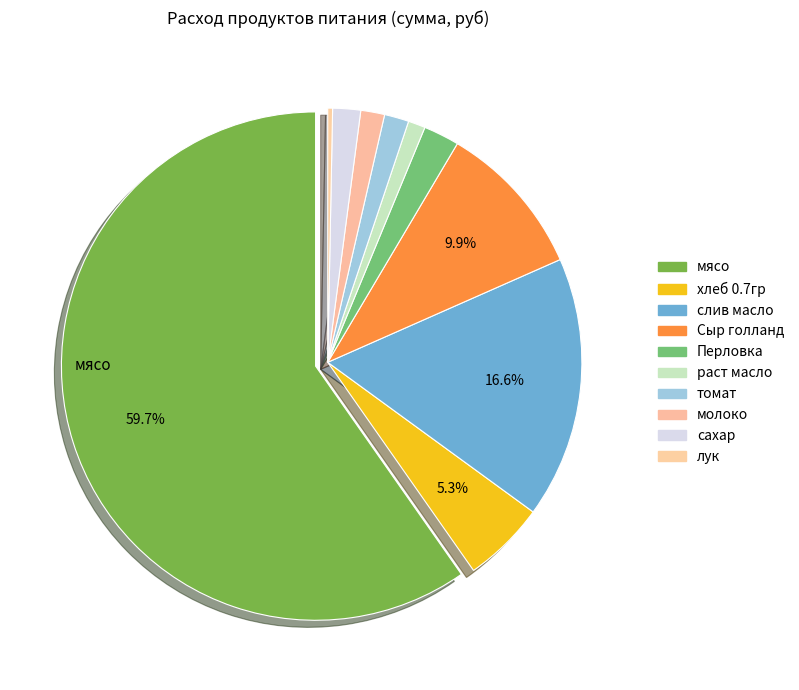

To the nearest percent, what portion does мясо represent?

60%